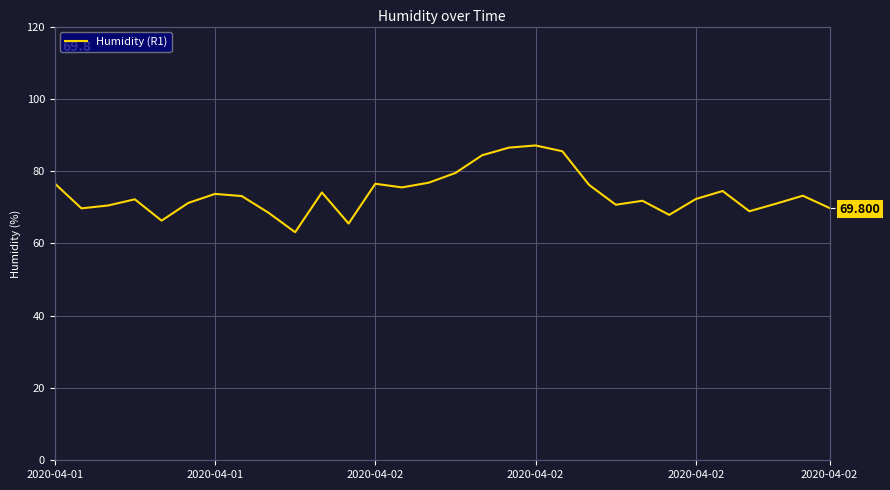

Reading left to right, list all the values displayed in this chart.

76.6	69.7	70.5	72.2	66.3	71.2	73.7	73.1	68.5	63.1	74.1	65.5	76.5	75.5	76.8	79.5	84.4	86.5	87.1	85.5	76.2	70.7	71.8	67.9	72.3	74.5	68.9	71.0	73.2	69.8